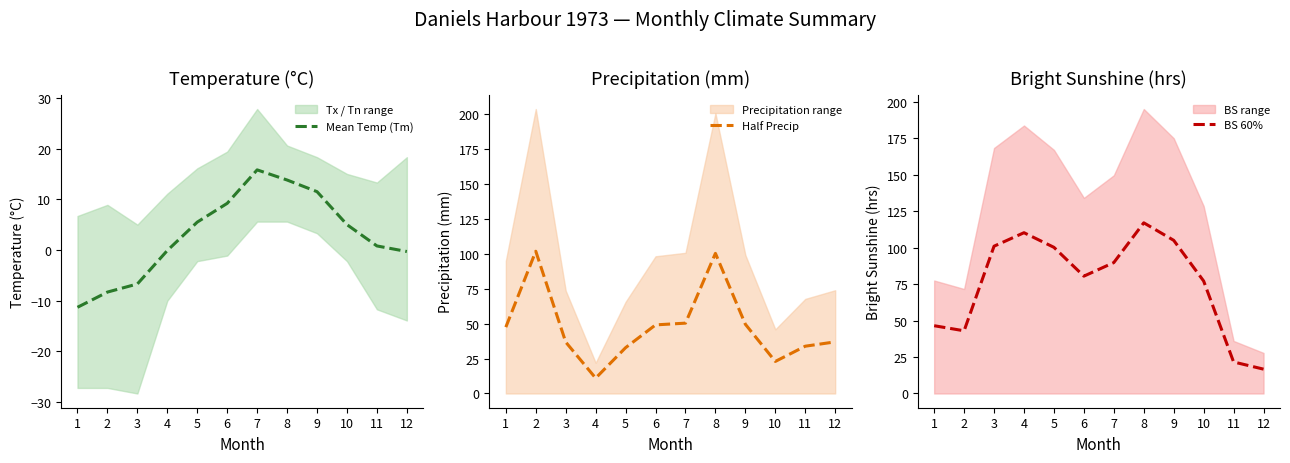

At which label does BS 60% reach its peak?

8